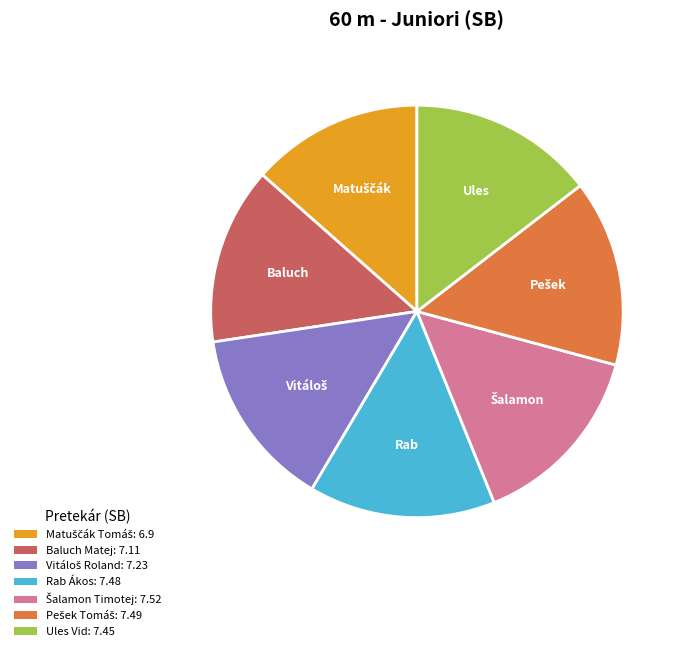

Does Ules Vid: 7.45 represent more than half of the total?

No